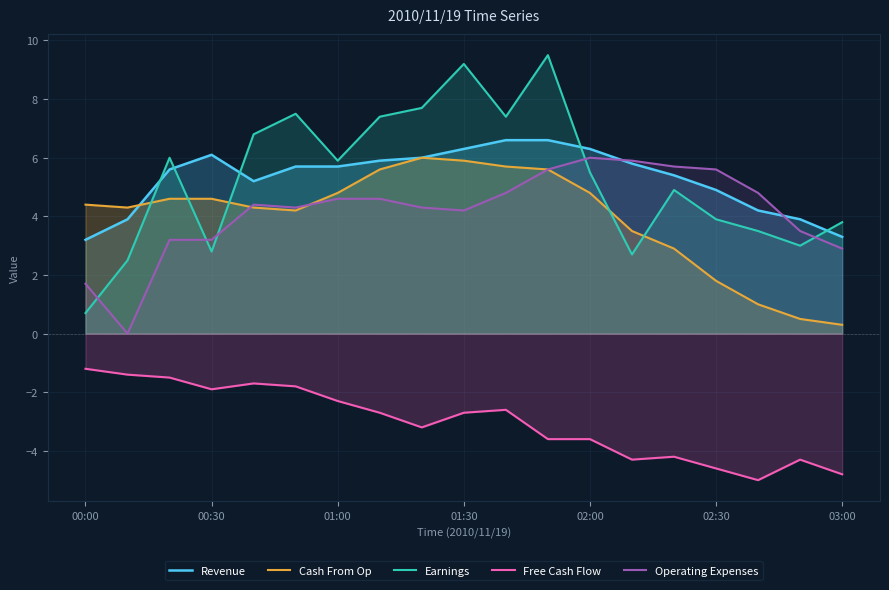

Which series has the largest range (max minus min)?

Earnings